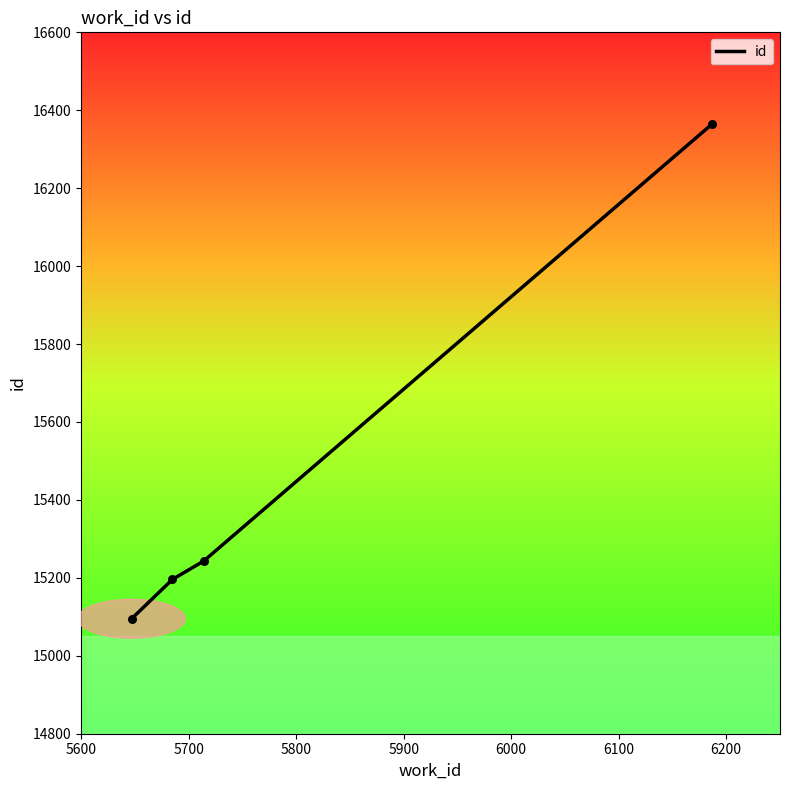

What is the difference between the maximum and minimum values?

1270